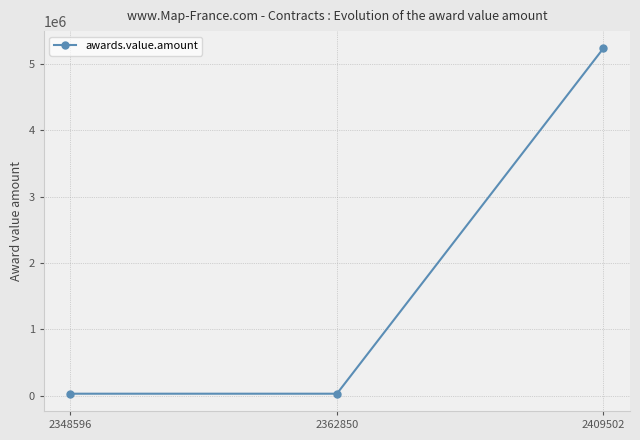

What is the change in value from 2348596 to 2409502?

+5203427.4